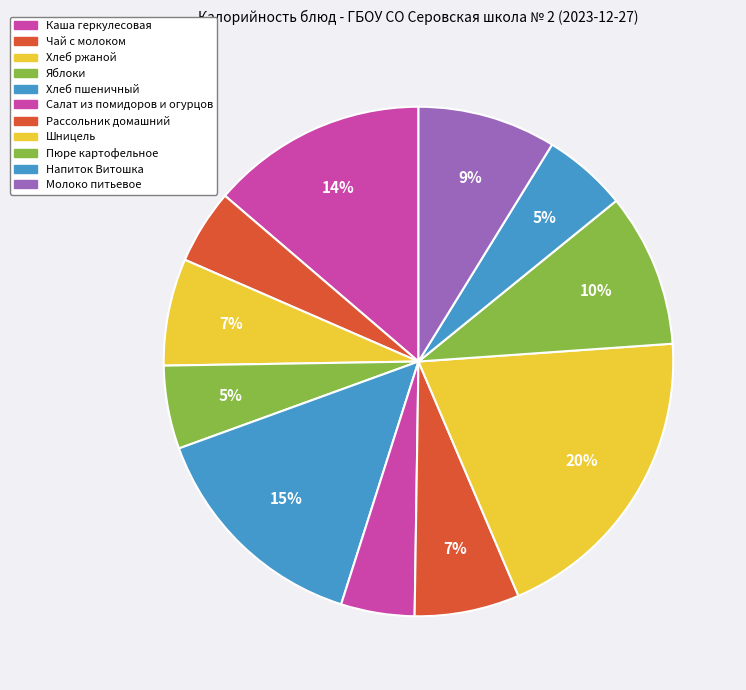

Which slice is the smallest?

САЛАТ ИЗ СВЕЖИХ ПОМИДОРОВ И ОГУРЦОВ